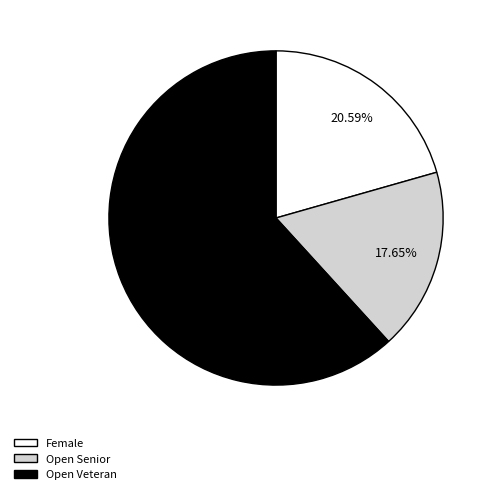

Is there any slice that represents more than half of the pie?

Yes